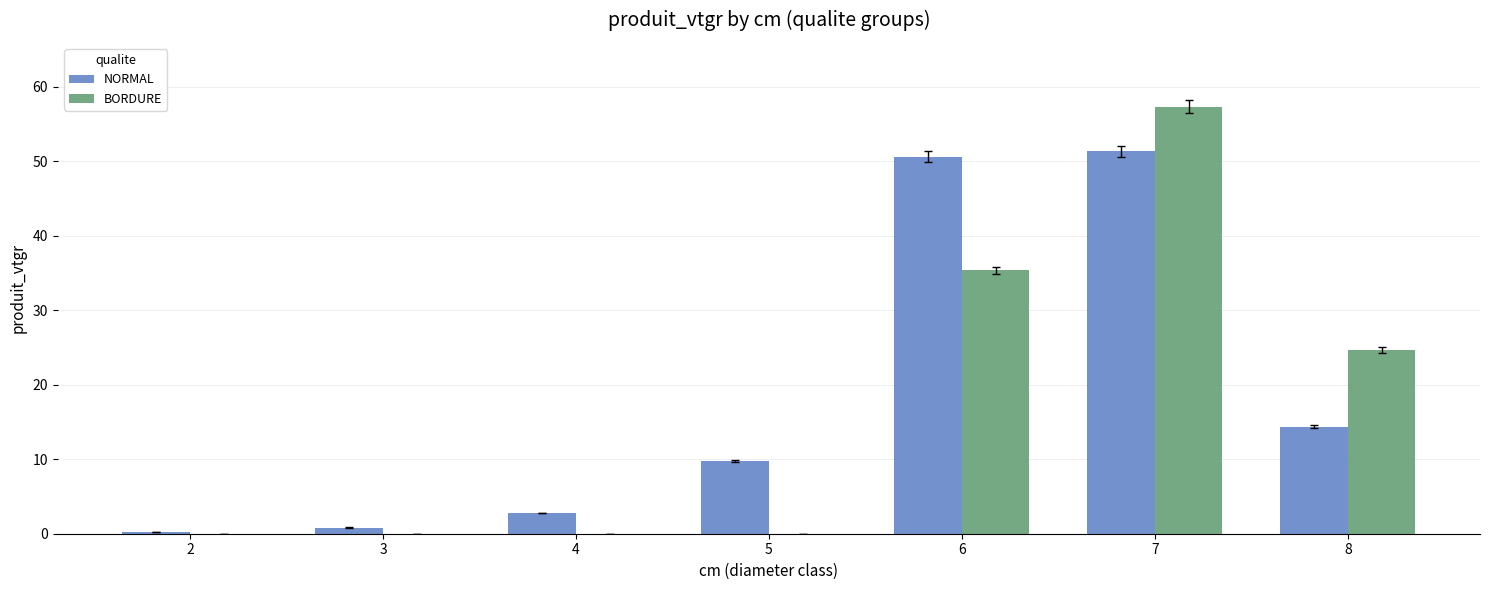

Which series changed the most between 3 and 7?

BORDURE